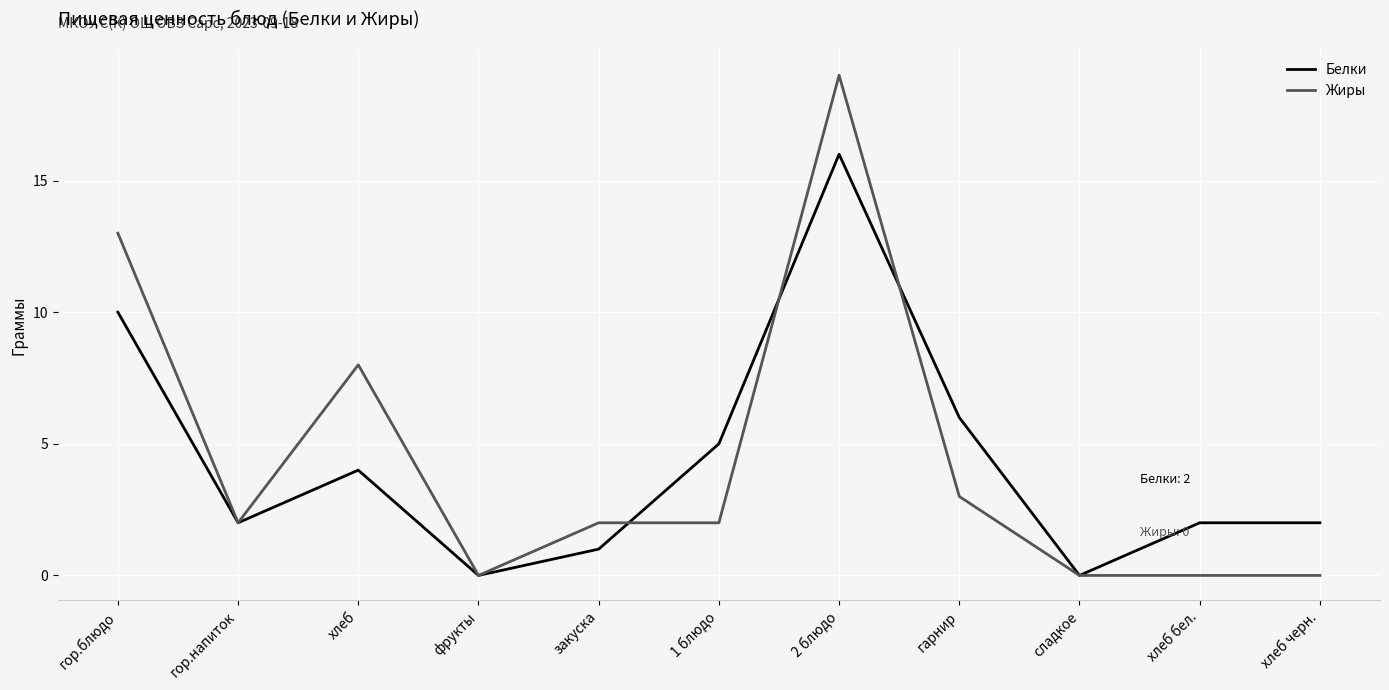

What is the spread (max minus min) of values at хлеб бел.?

2